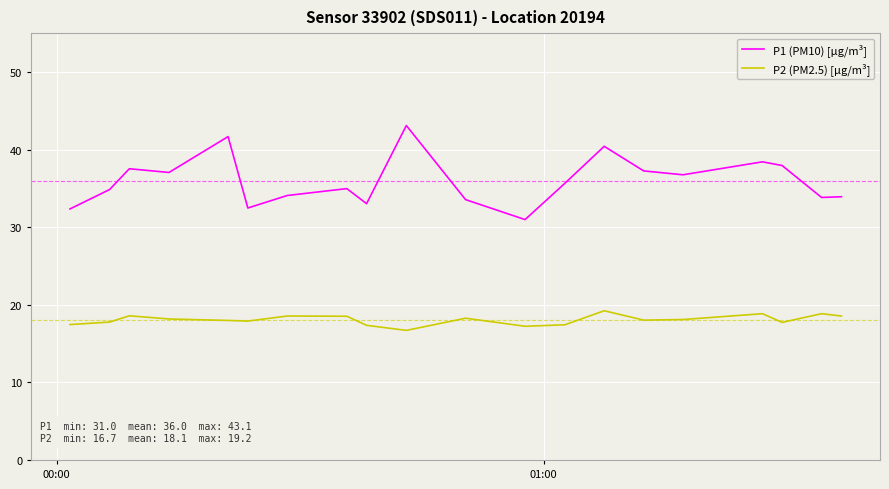

What is the difference between the maximum and minimum values in the P1 (PM10) [µg/m³] series?

12.1